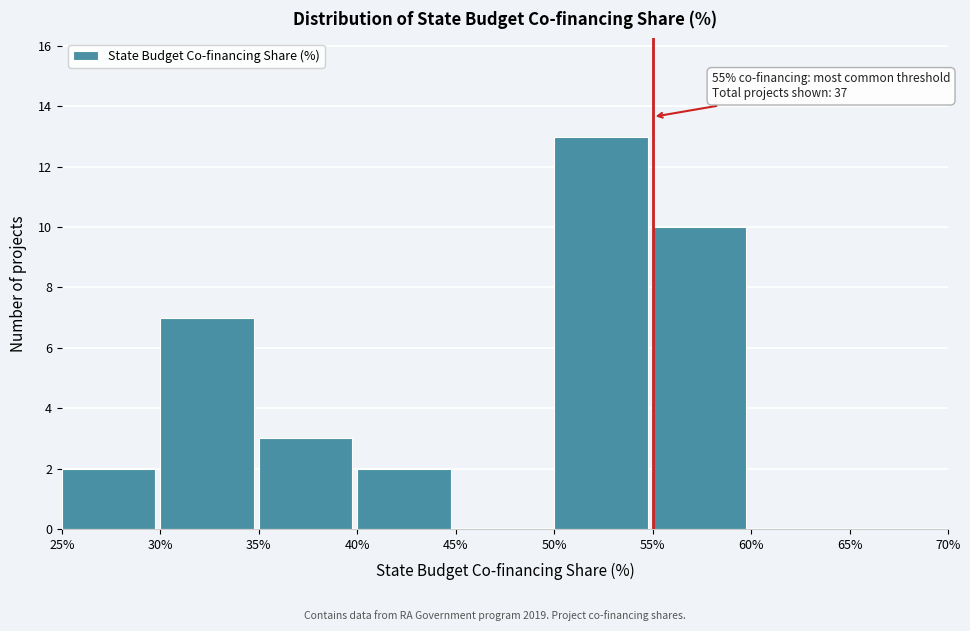

Over which range of the x-axis is the bar tallest?

50% to 55%